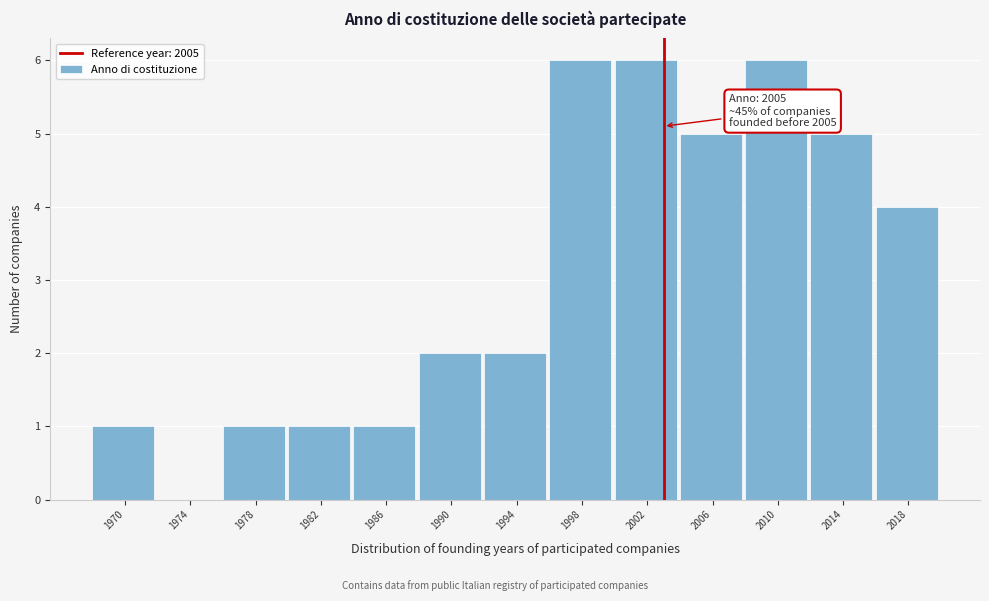

Reading right to left, extract all data points from this chart.

2018=4	2014=5	2010=6	2006=5	2002=6	1998=6	1994=2	1990=2	1986=1	1982=1	1978=1	1974=0	1970=1